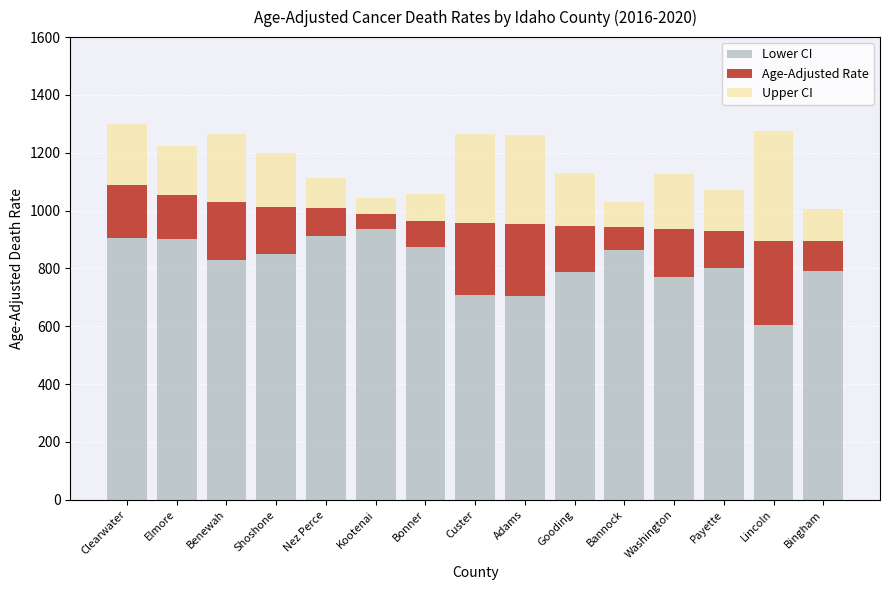

Which category has the lowest value in the Lower CI series?

Lincoln